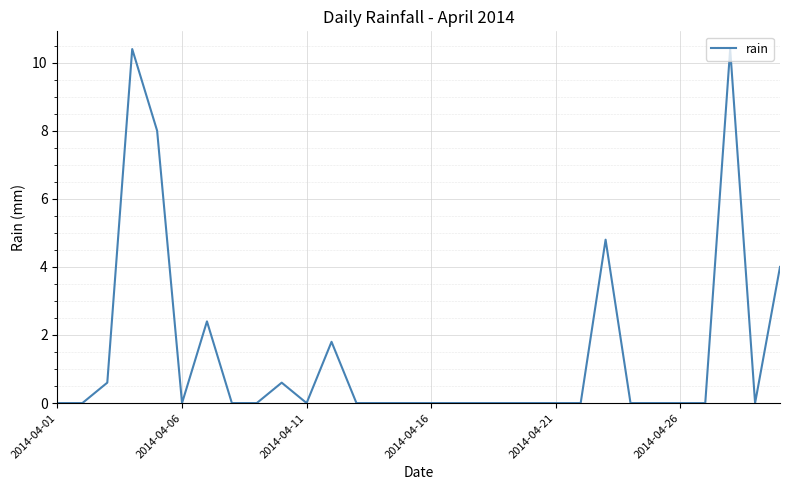

What is the difference between the maximum and minimum values?

10.4